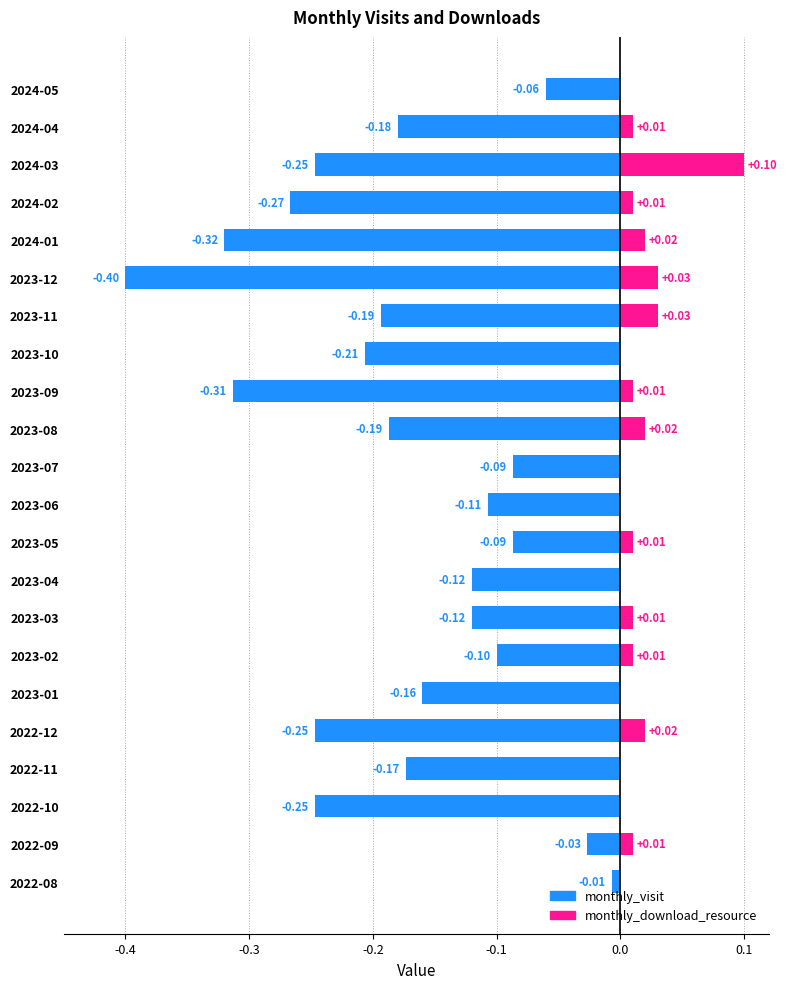

At how many categories does at least one series exceed 0?

13